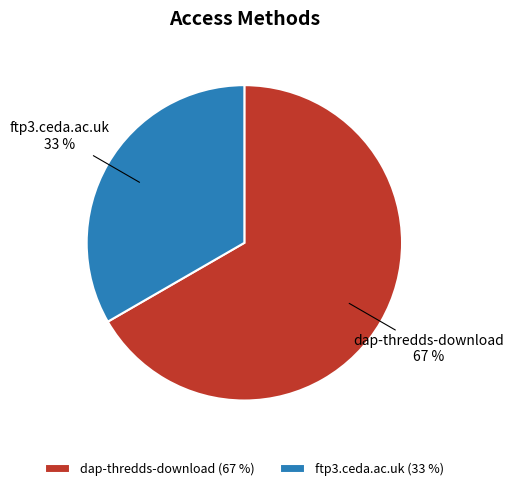

What percentage is the dap-thredds-download slice, to the nearest percent?

67%